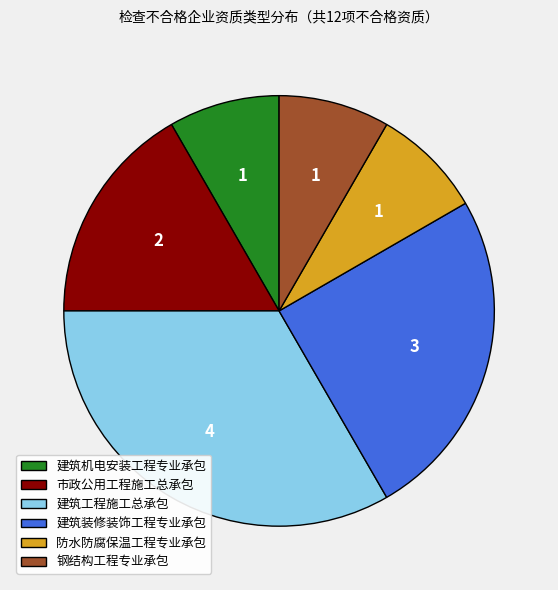

Does any single category account for the majority?

No